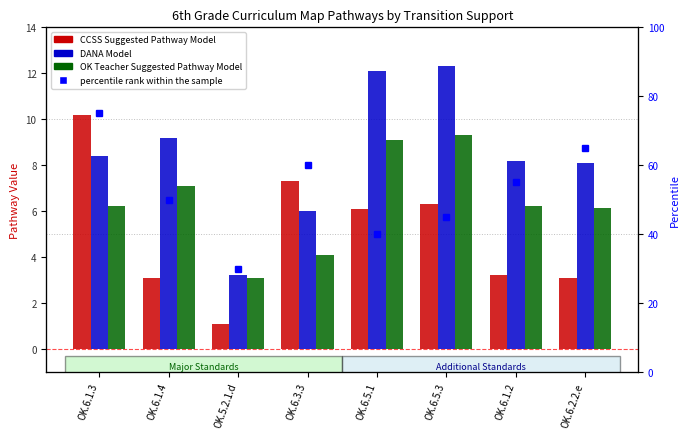

What is the difference between the highest and lowest values at OK.6.1.3?

68.8